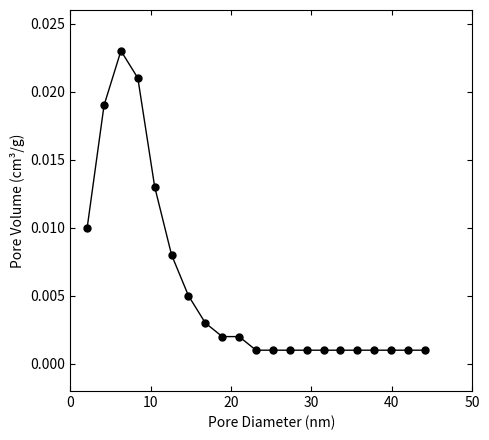

True or false: the data has more than 0 interior local peaks.

True